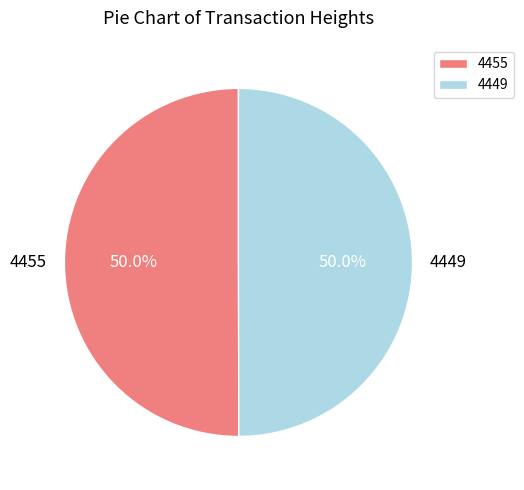

Approximately how many times larger is the value at 4455 compared to 4449?

1.0